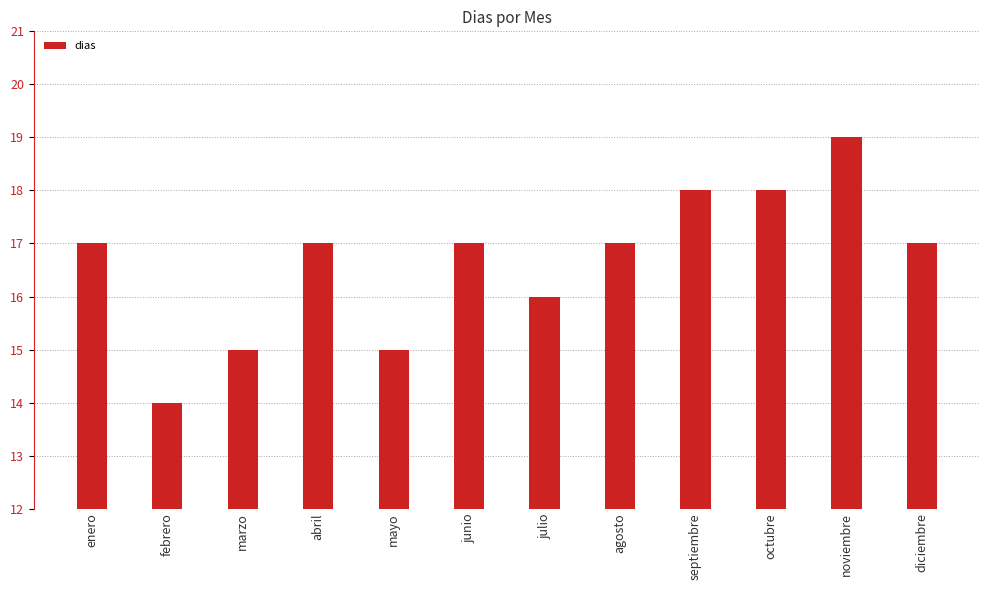

What is the maximum value shown in the chart?

19